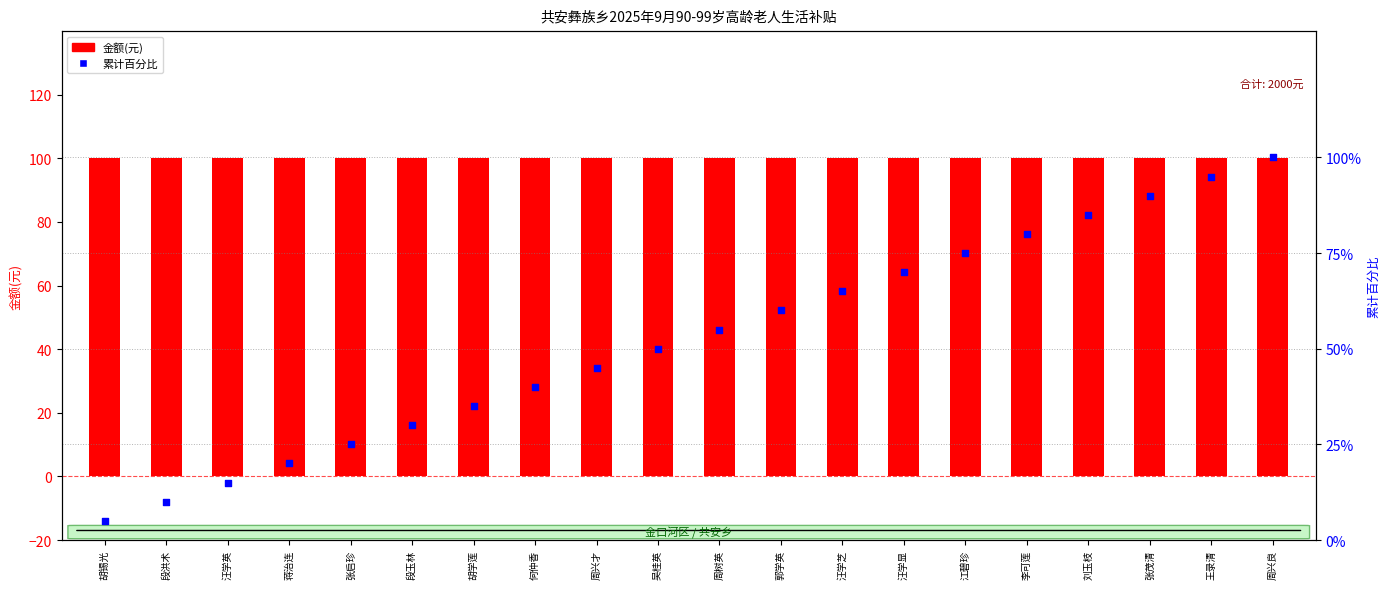

At which category is the sum across all series the highest?

周兴良